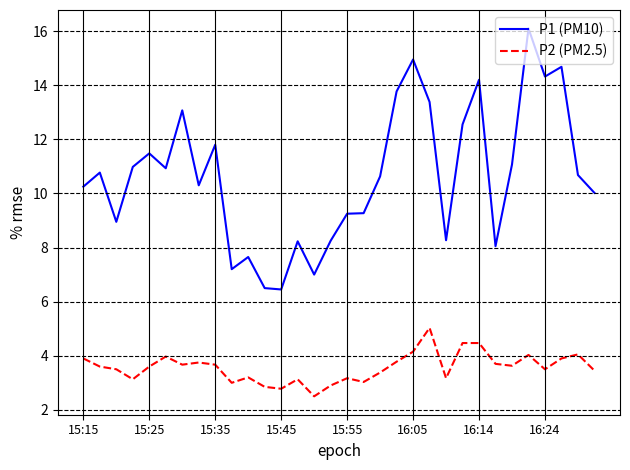

True or false: P1 (PM10) and P2 (PM2.5) intersect in this chart.

False